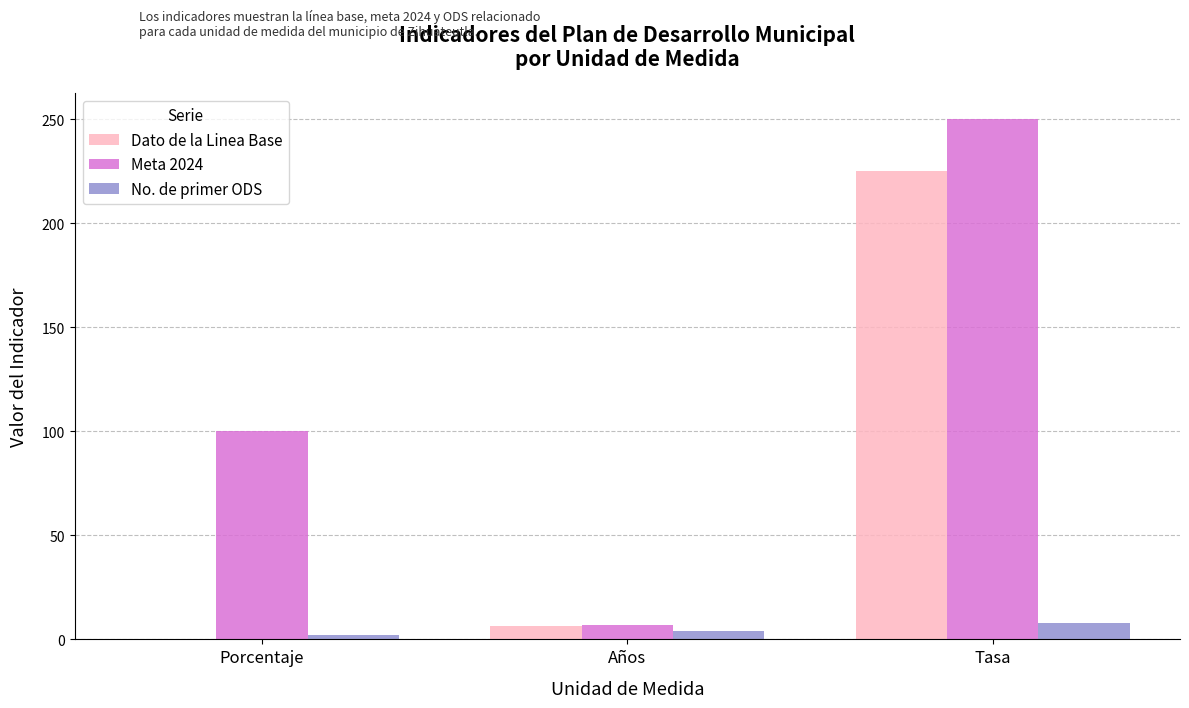

Which series has the largest total across all categories?

Meta 2024